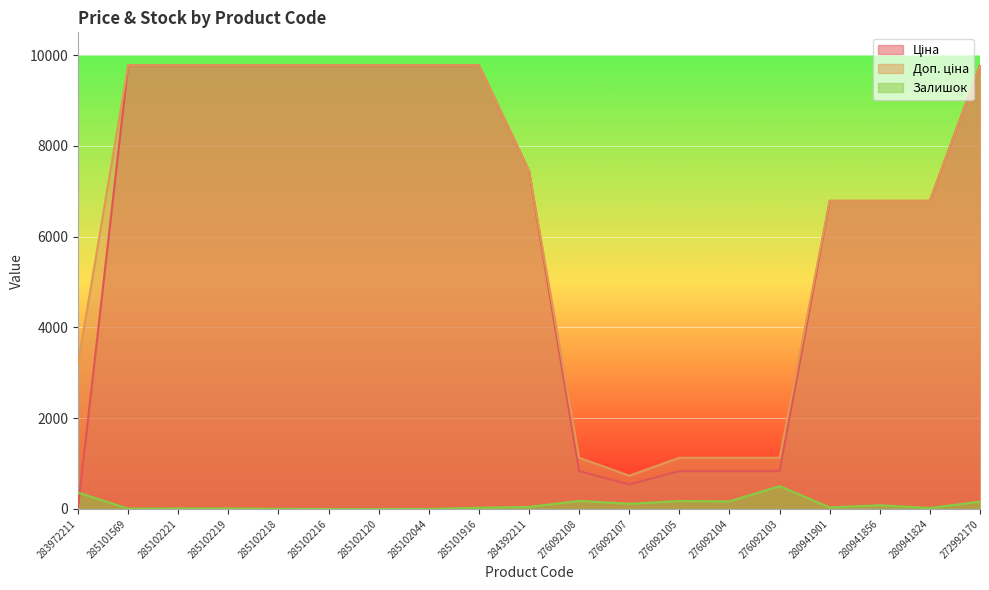

Which series has the largest total across all categories?

Доп. ціна